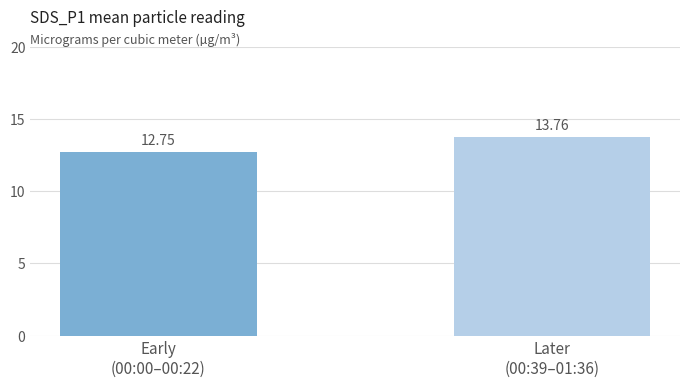

What is the ratio of the value at Early
(00:00–00:22) to the value at Later
(00:39–01:36)?

0.9